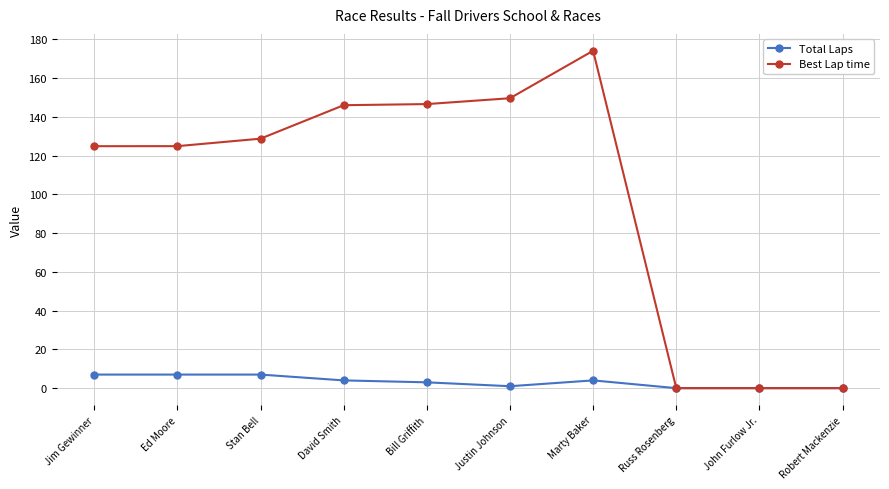

Count the number of categories in the chart.

10